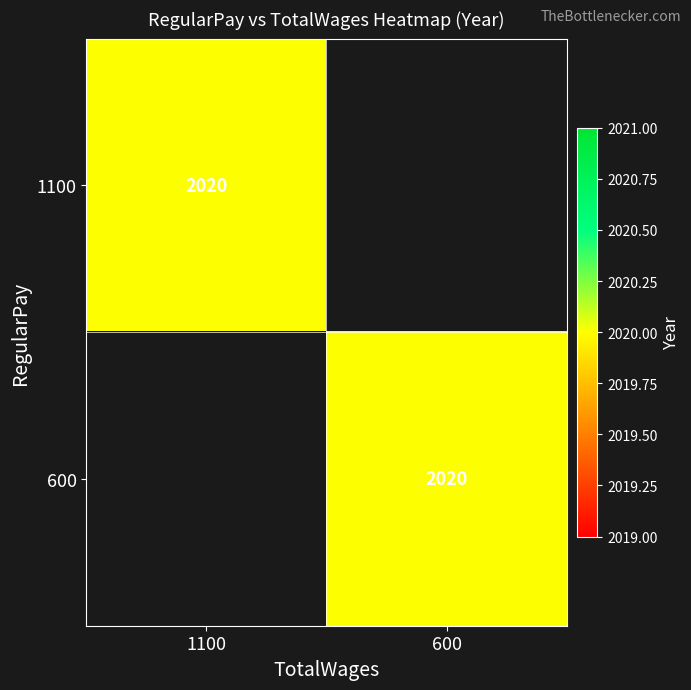

Which series has the widest spread of values?

1100